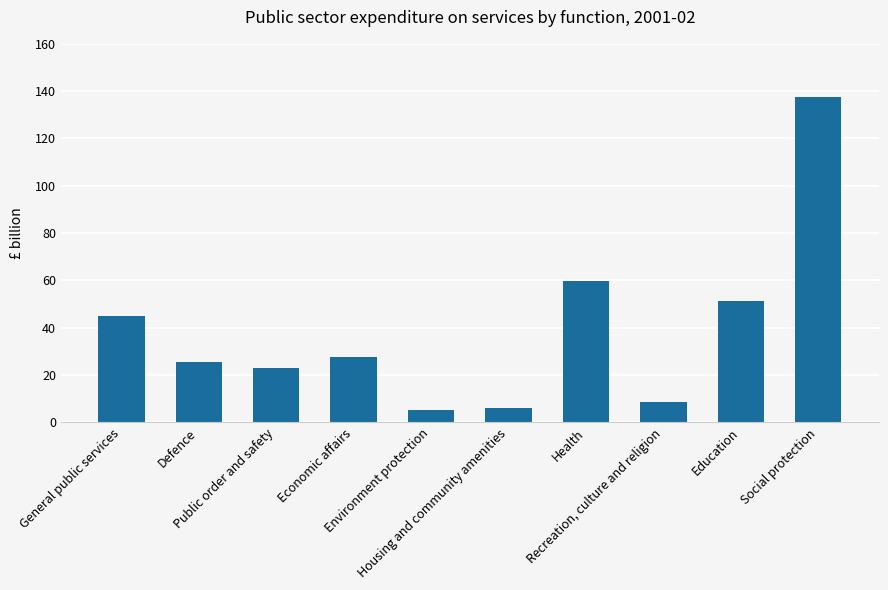

What is the minimum value shown in the chart?

5.4